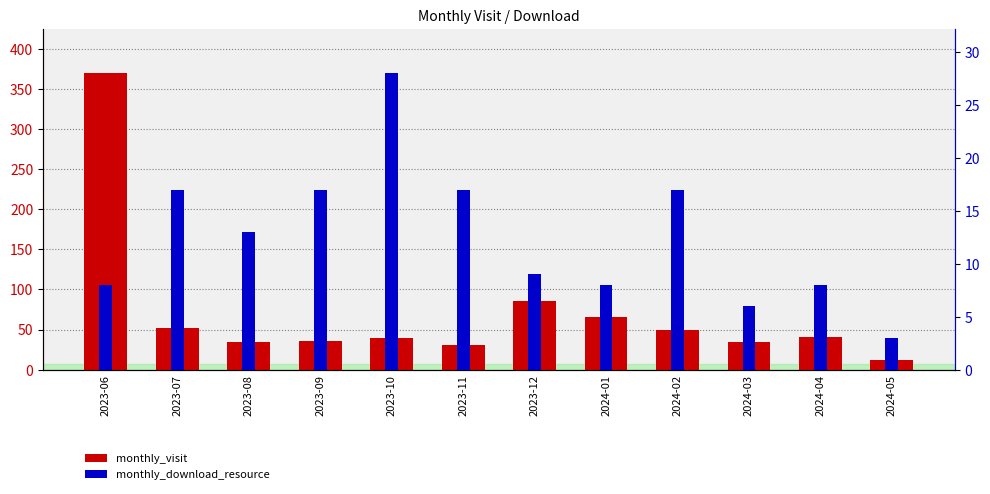

Which series has the largest total across all categories?

monthly_visit